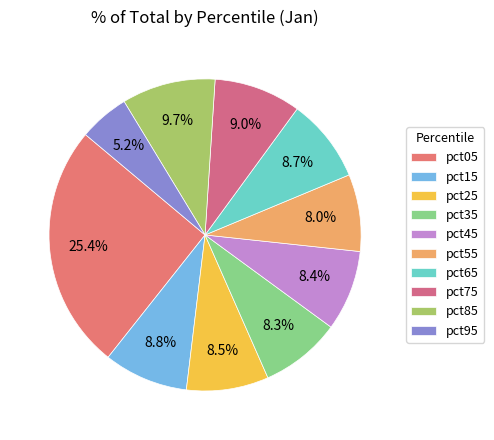

Does any single category account for the majority?

No